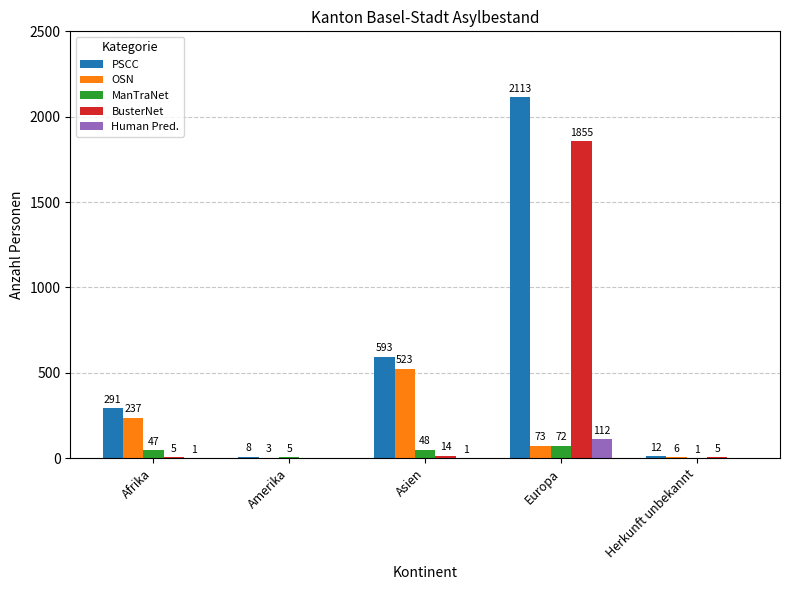

At which category is the sum across all series the highest?

Europa